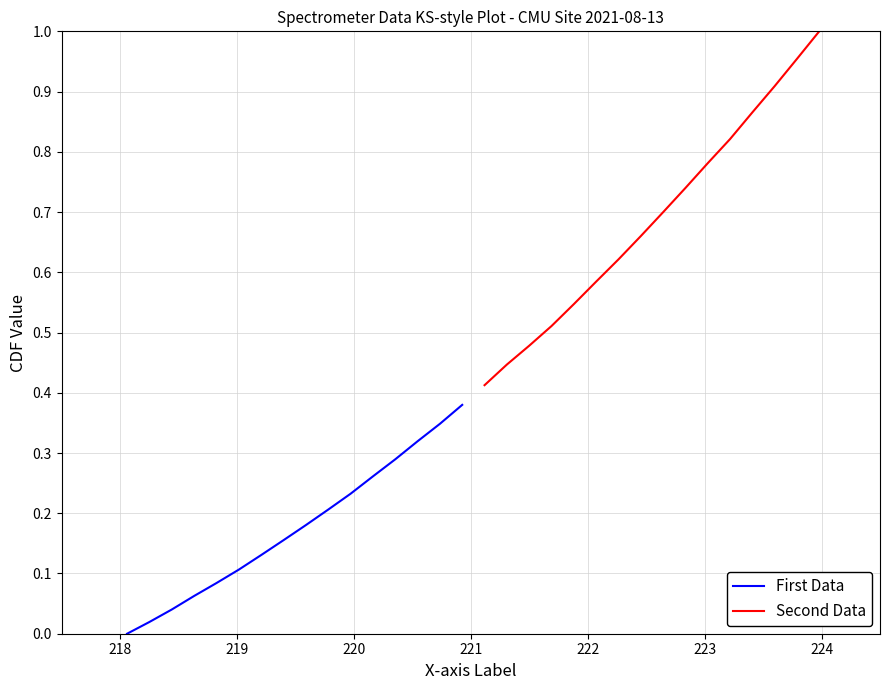

Rank the series by their maximum value, from lowest to highest.

First Data, Second Data